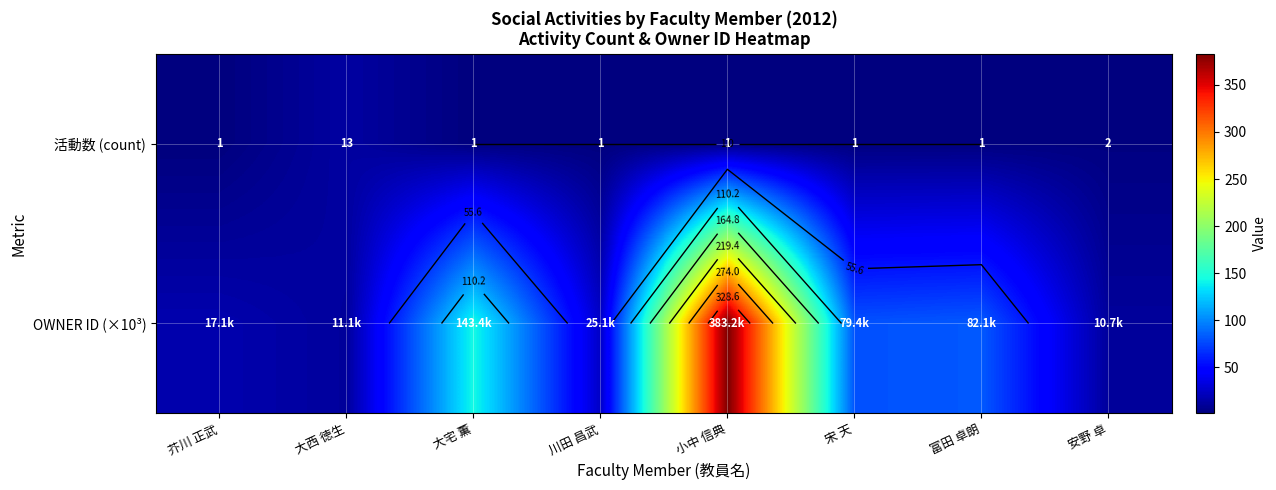

What is the sum of all 活動数 (count) values?

21.0